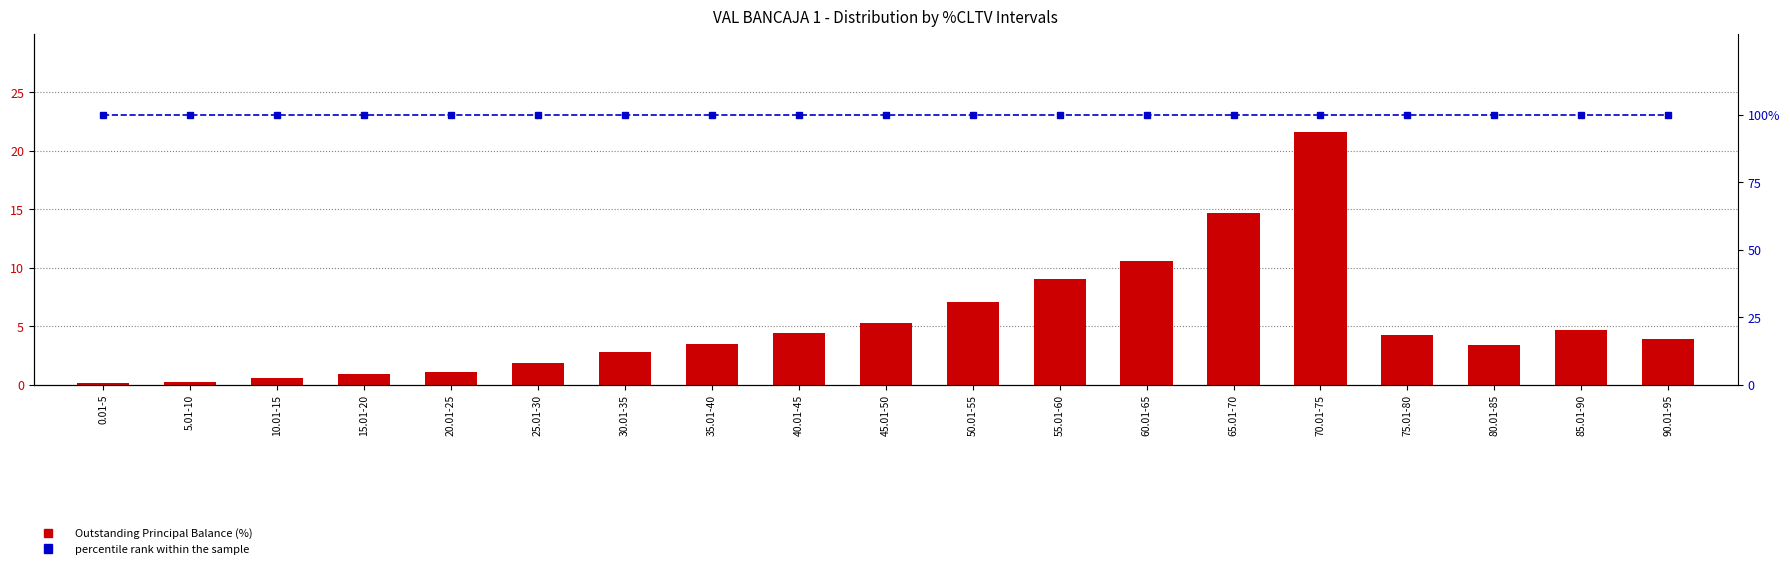

How many series are shown in this chart?

2